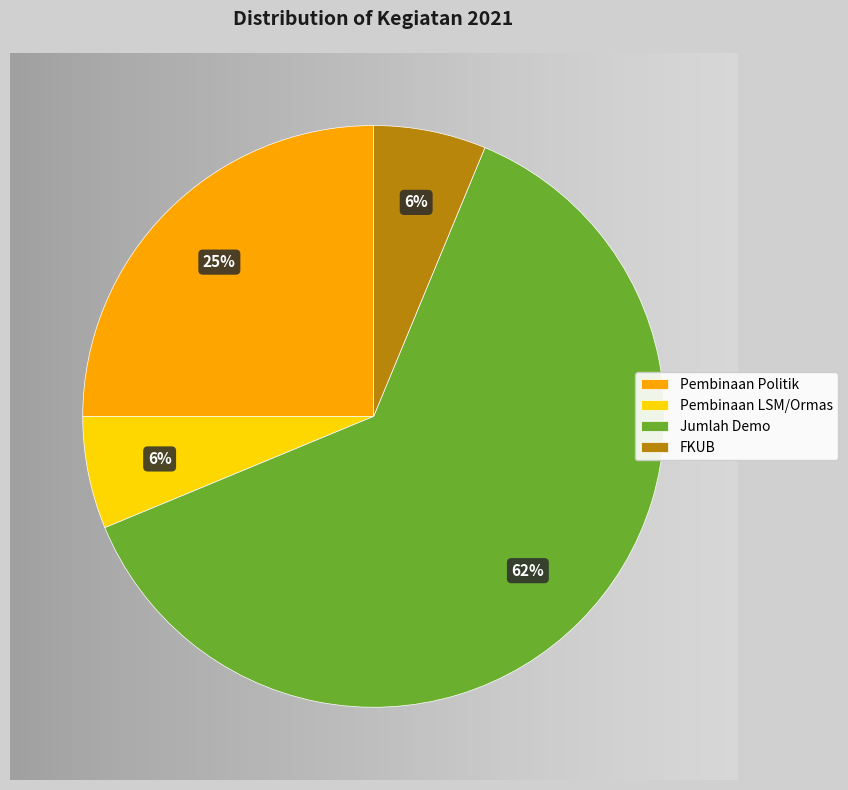

Does Pembinaan LSM/Ormas represent more than half of the total?

No